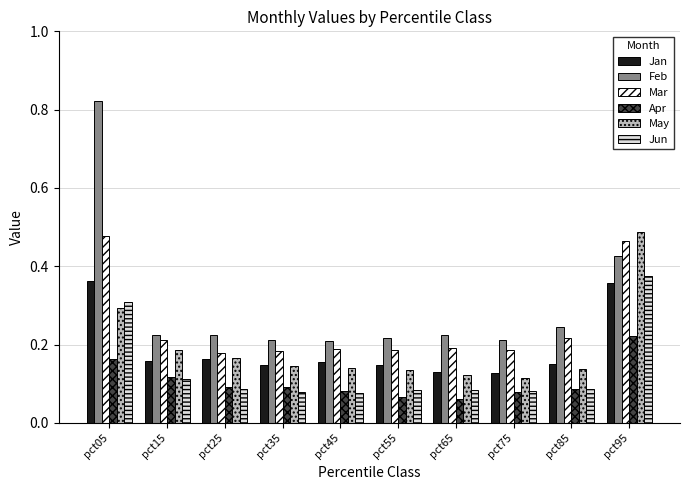

At which category does the chart reach its peak across all series?

pct05